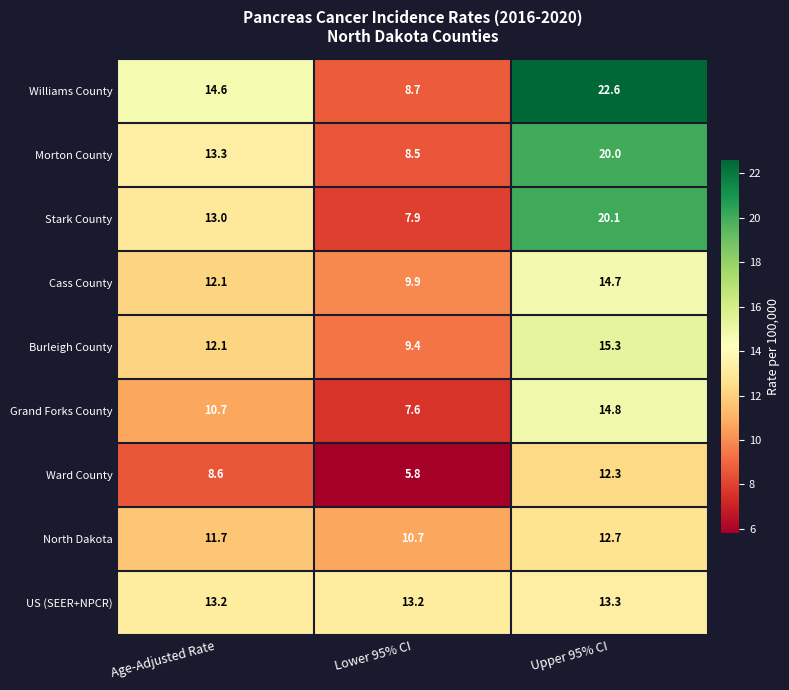

The value of Ward County at Upper 95% CI is 12.3. True or false?

True